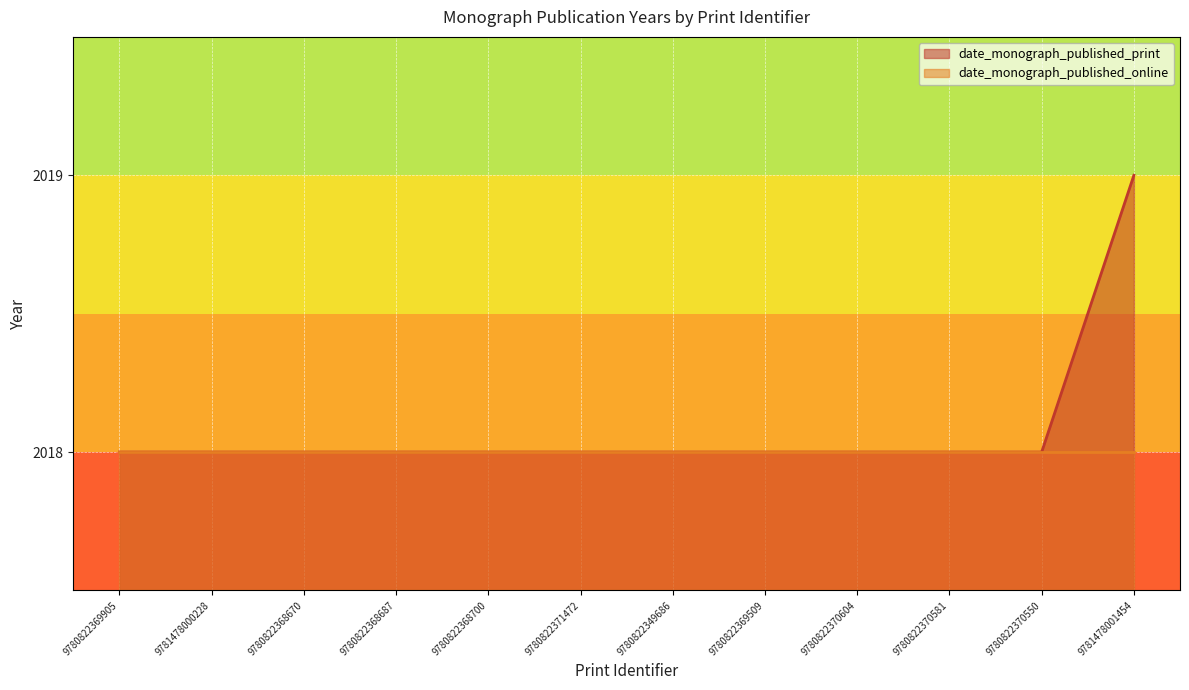

The chart shows a value of 2018 at 9780822349686. True or false?

True